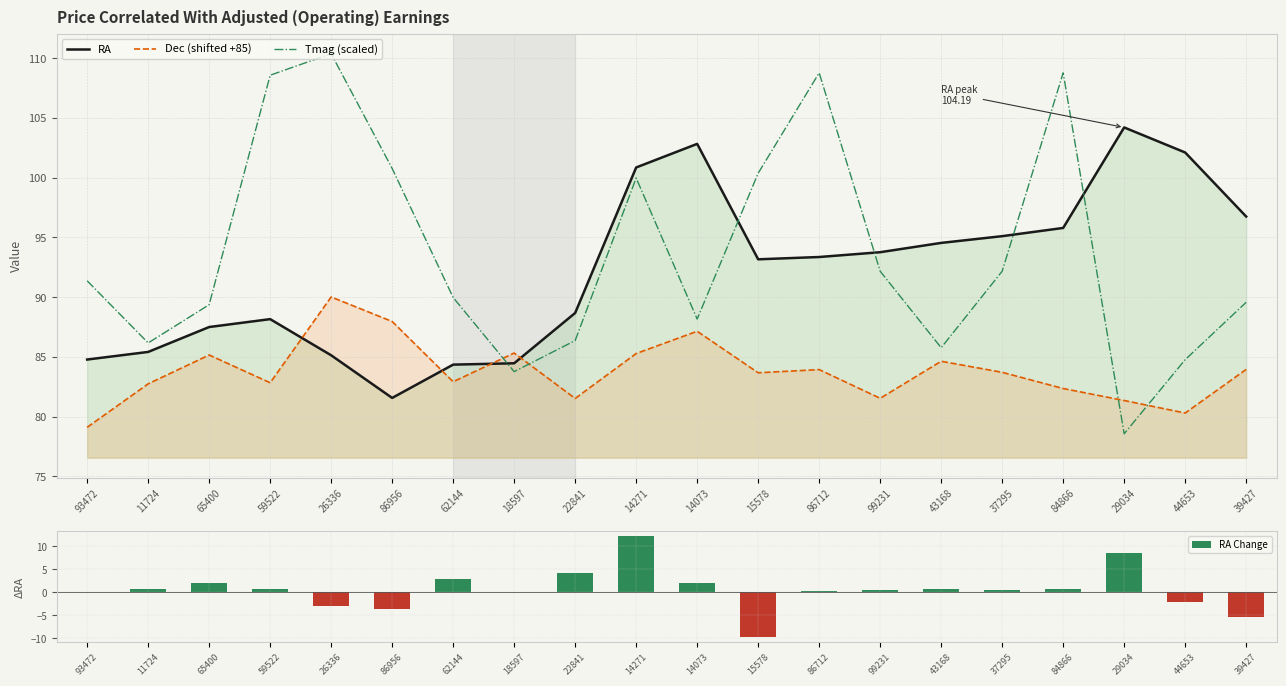

At how many categories does at least one series exceed 0?

20